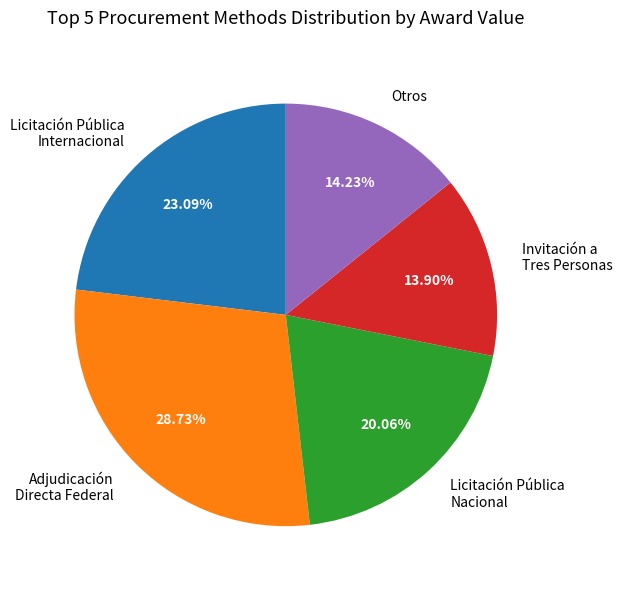

Which category has the biggest portion of the pie?

Adjudicación Directa Federal